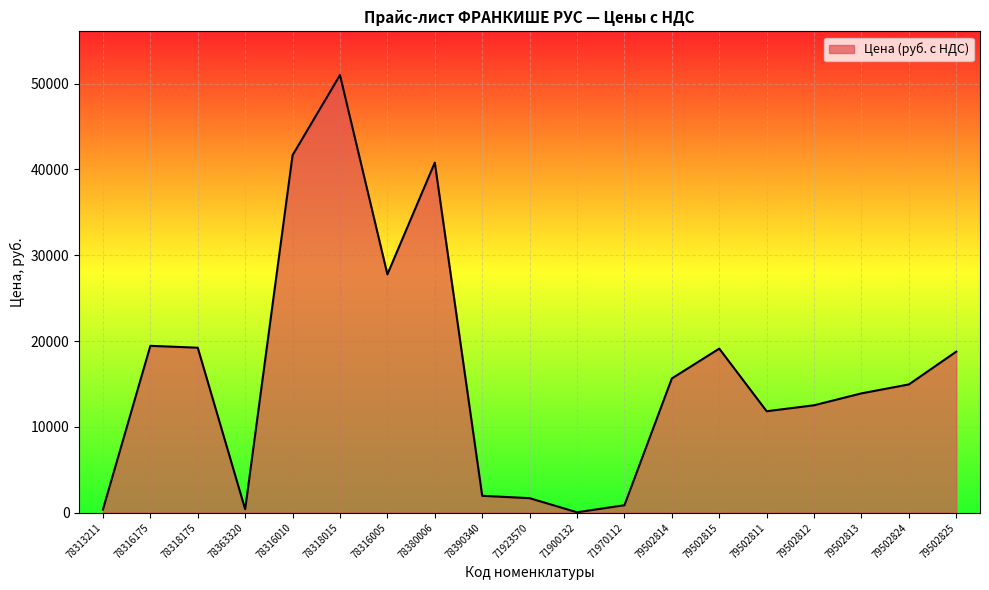

How many values are below 14942?

9